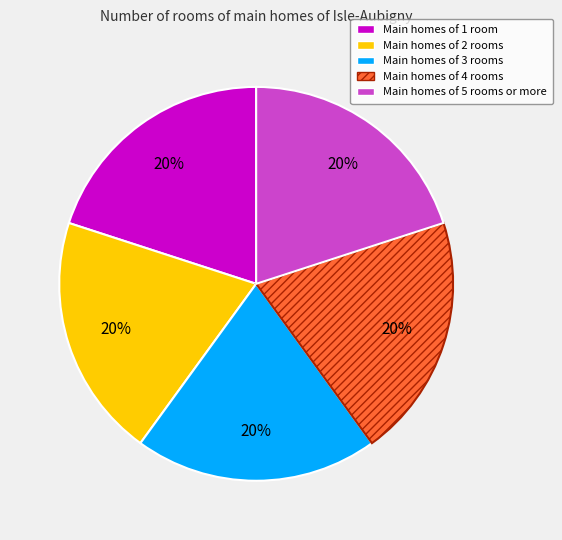

Is there any slice that represents more than half of the pie?

No